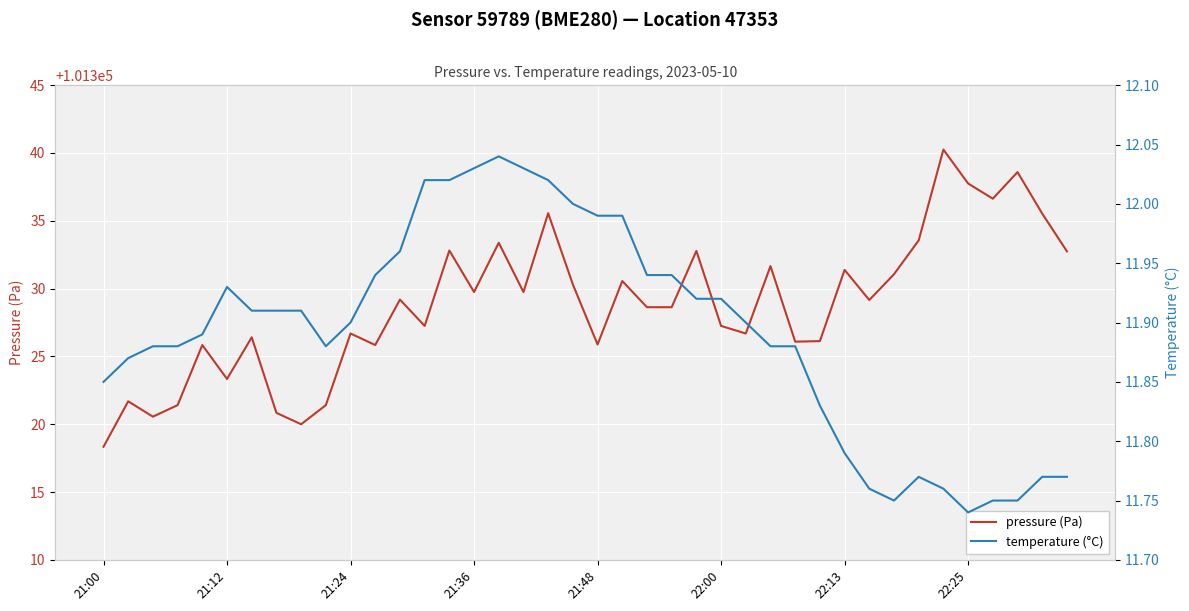

True or false: pressure (Pa) and temperature (°C) intersect in this chart.

False